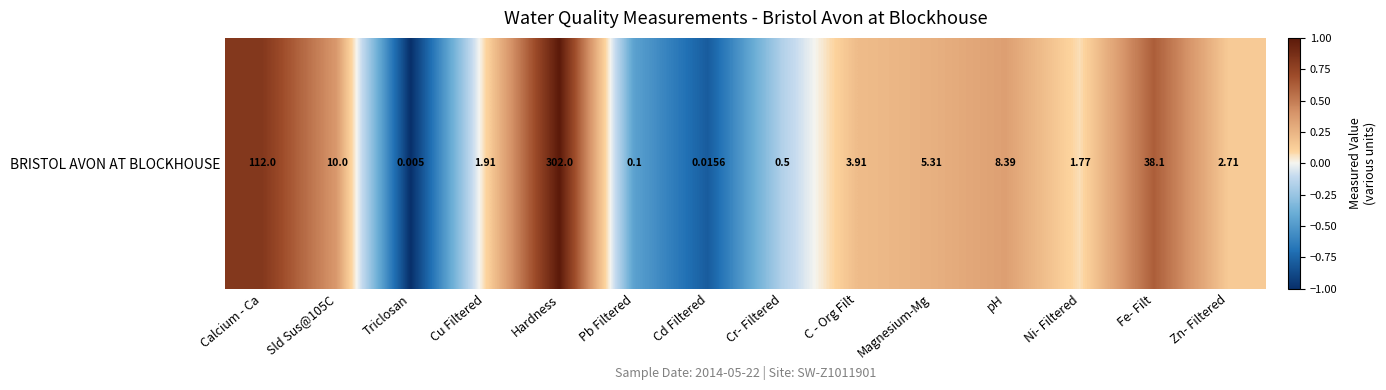

How many categories are shown in the chart?

14